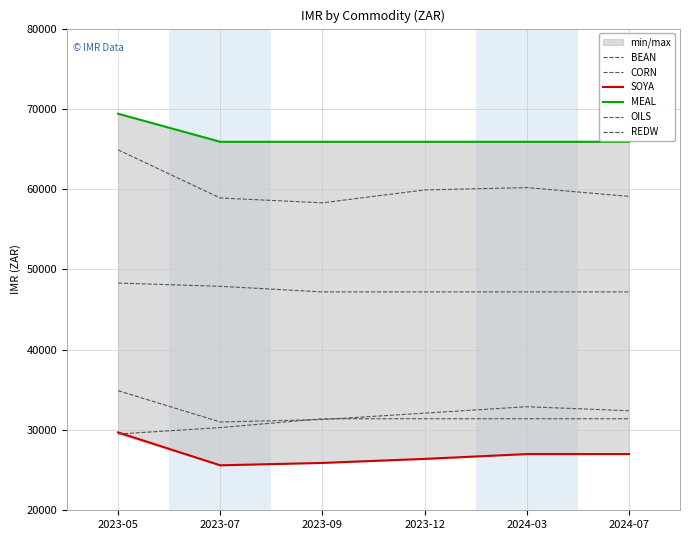

Rank the series at 2024-07 from highest to lowest value.

MEAL, BEAN, OILS, CORN, REDW, SOYA